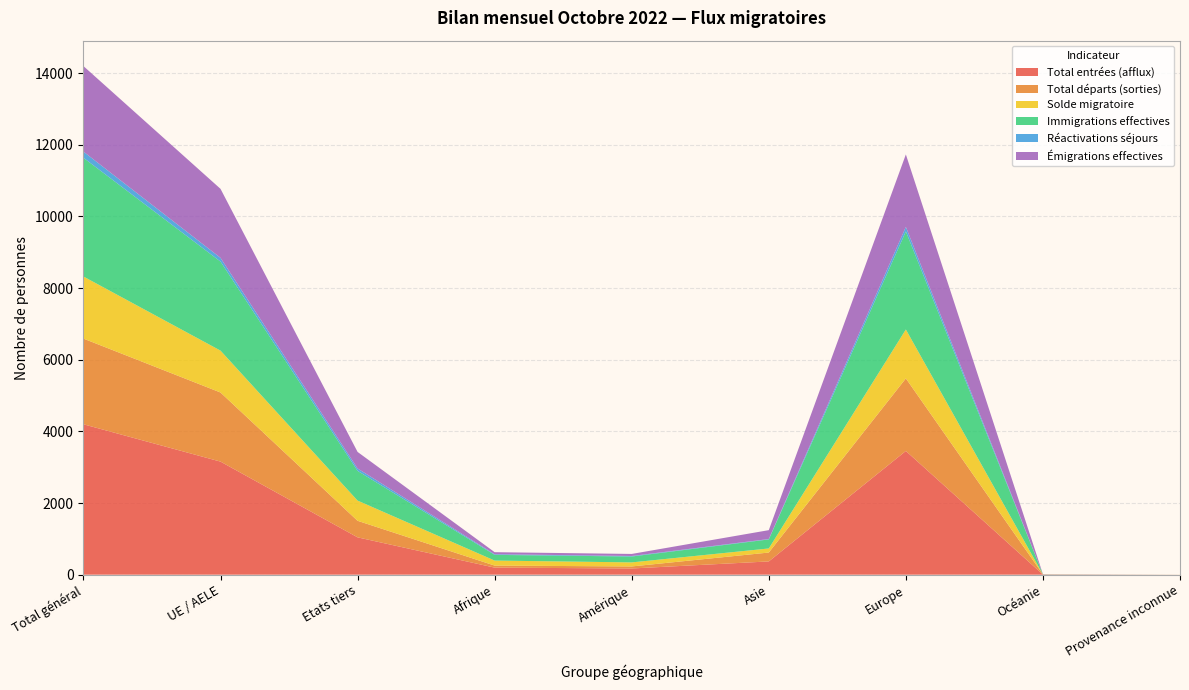

Reading right to left, extract all data points from this chart.

Total entrées (afflux): Provenance inconnue=1	Océanie=4	Europe=3453	Asie=370	Amérique=173	Afrique=197	Etats tiers=1042	UE / AELE=3156	Total général=4198
Total départs (sorties): Provenance inconnue=0	Océanie=4	Europe=2025	Asie=248	Amérique=57	Afrique=57	Etats tiers=462	UE / AELE=1929	Total général=2391
Solde migratoire: Provenance inconnue=1	Océanie=-1	Europe=1366	Asie=114	Amérique=113	Afrique=140	Etats tiers=564	UE / AELE=1169	Total général=1733
Immigrations effectives: Provenance inconnue=0	Océanie=3	Europe=2736	Asie=252	Amérique=164	Afrique=159	Etats tiers=829	UE / AELE=2485	Total général=3314
Réactivations séjours: Provenance inconnue=0	Océanie=0	Europe=128	Asie=11	Amérique=15	Afrique=18	Etats tiers=67	UE / AELE=105	Total général=172
Émigrations effectives: Provenance inconnue=0	Océanie=4	Europe=2021	Asie=248	Amérique=57	Afrique=57	Etats tiers=462	UE / AELE=1925	Total général=2387